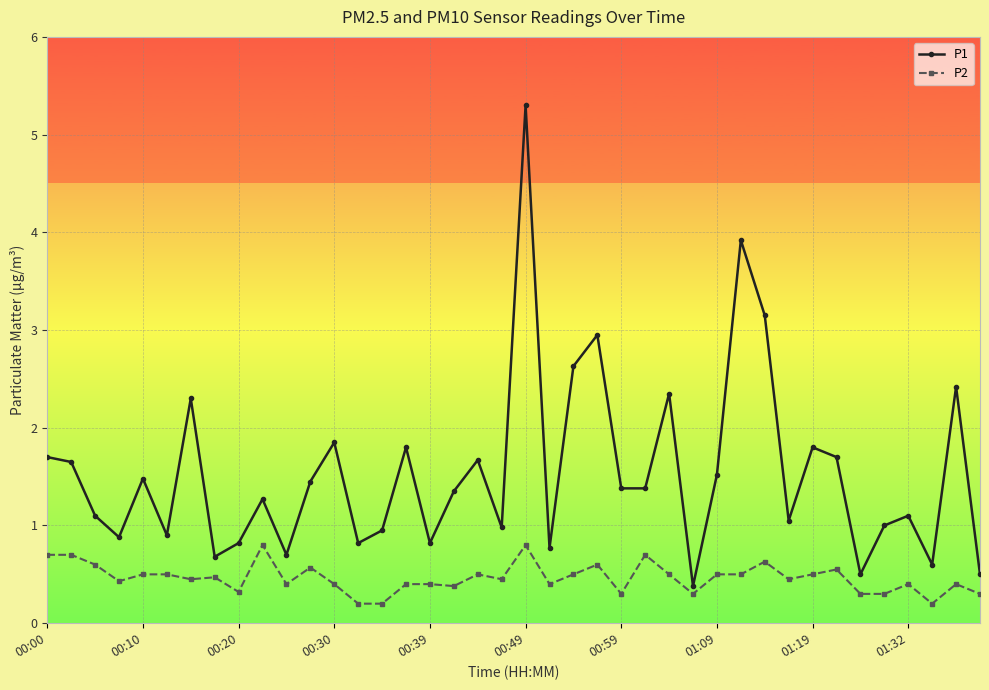

Rank the series by their maximum value, from lowest to highest.

P2, P1